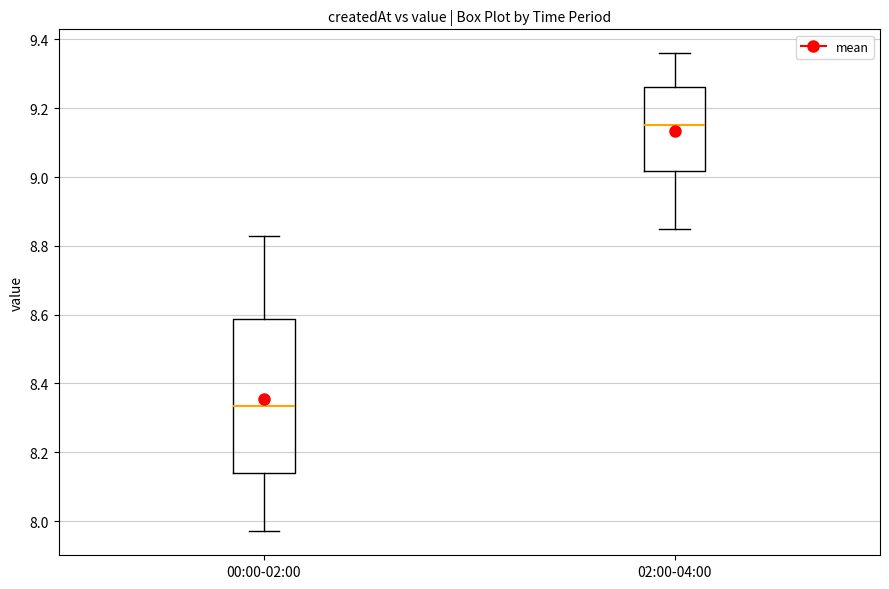

Which box is the tallest, from its lower edge to its upper edge?

00:00-02:00